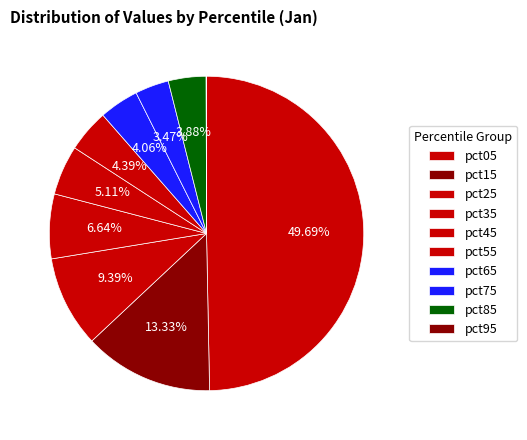

What is the change in value from pct15 to pct75?

-1.8